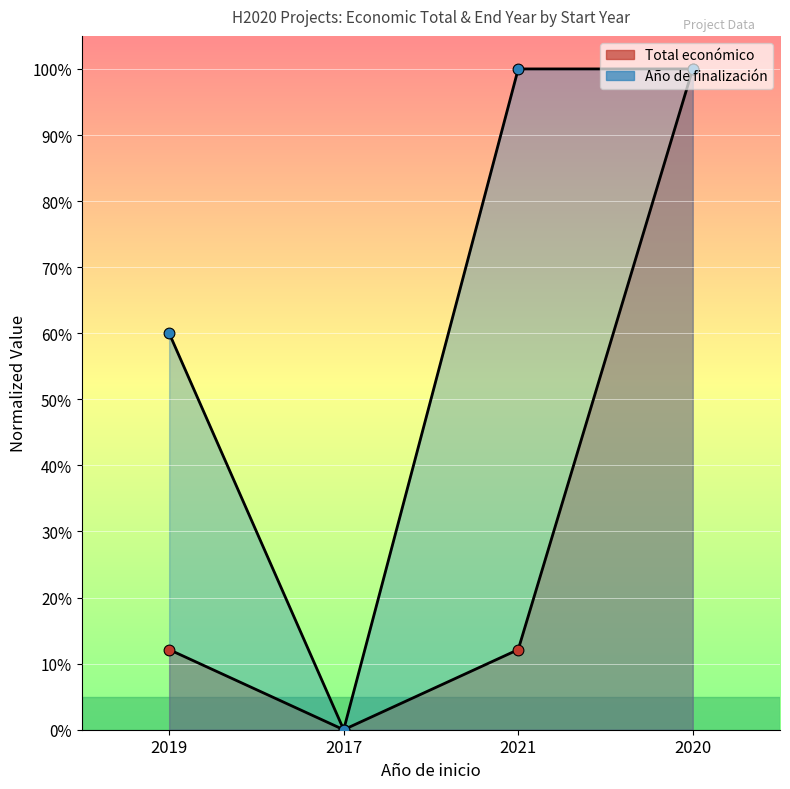

At how many categories does at least one series exceed 0?

3